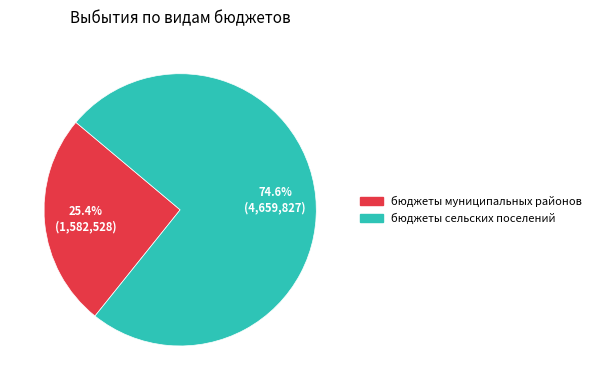

How many segments does this pie chart have?

2